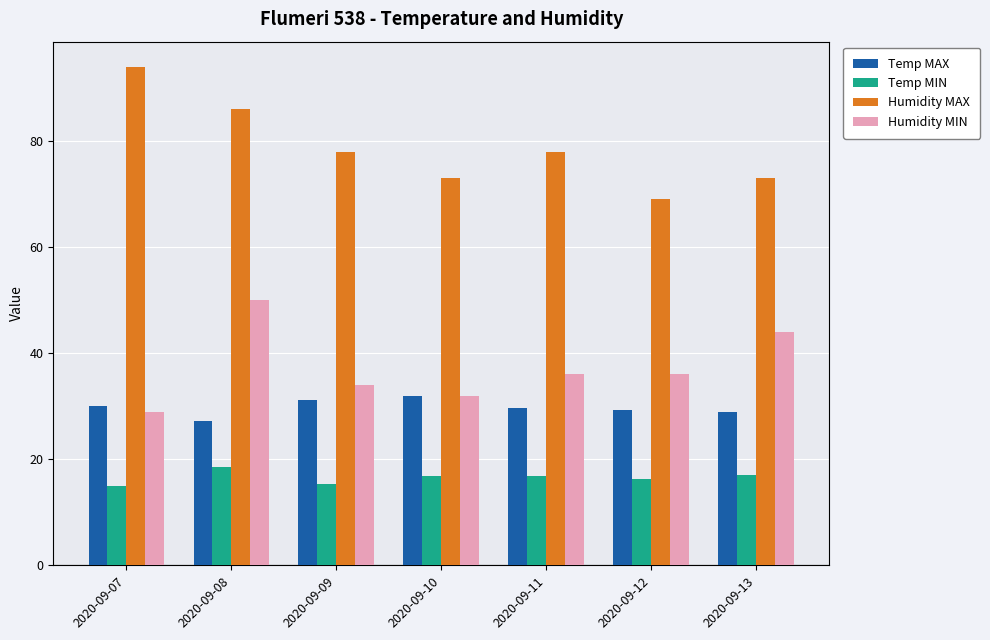

What is the value of the Humidity MIN bar at the 7th from the left?

44.0